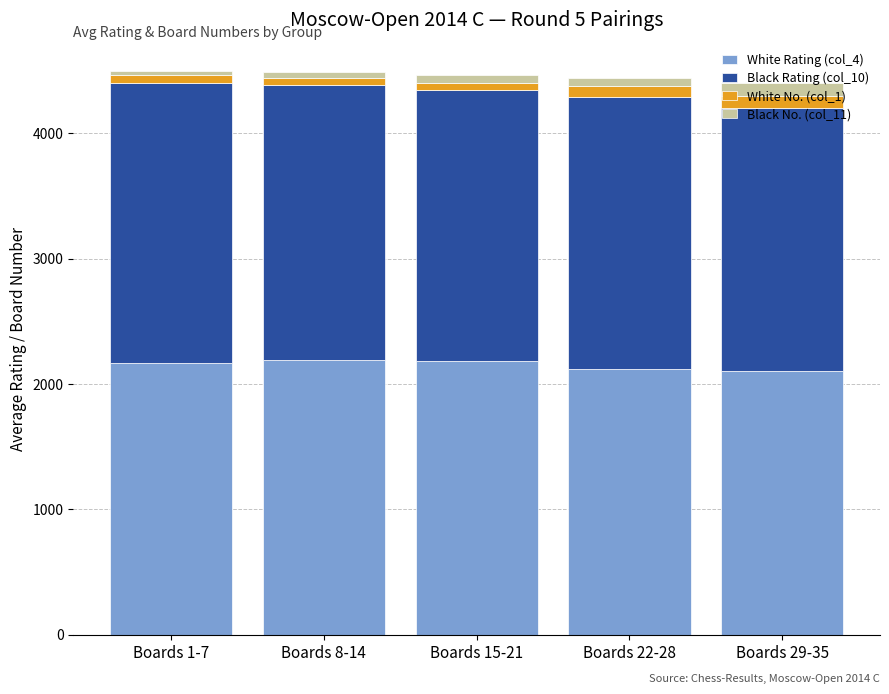

What is the minimum value for White Rating (col_4)?

2106.7